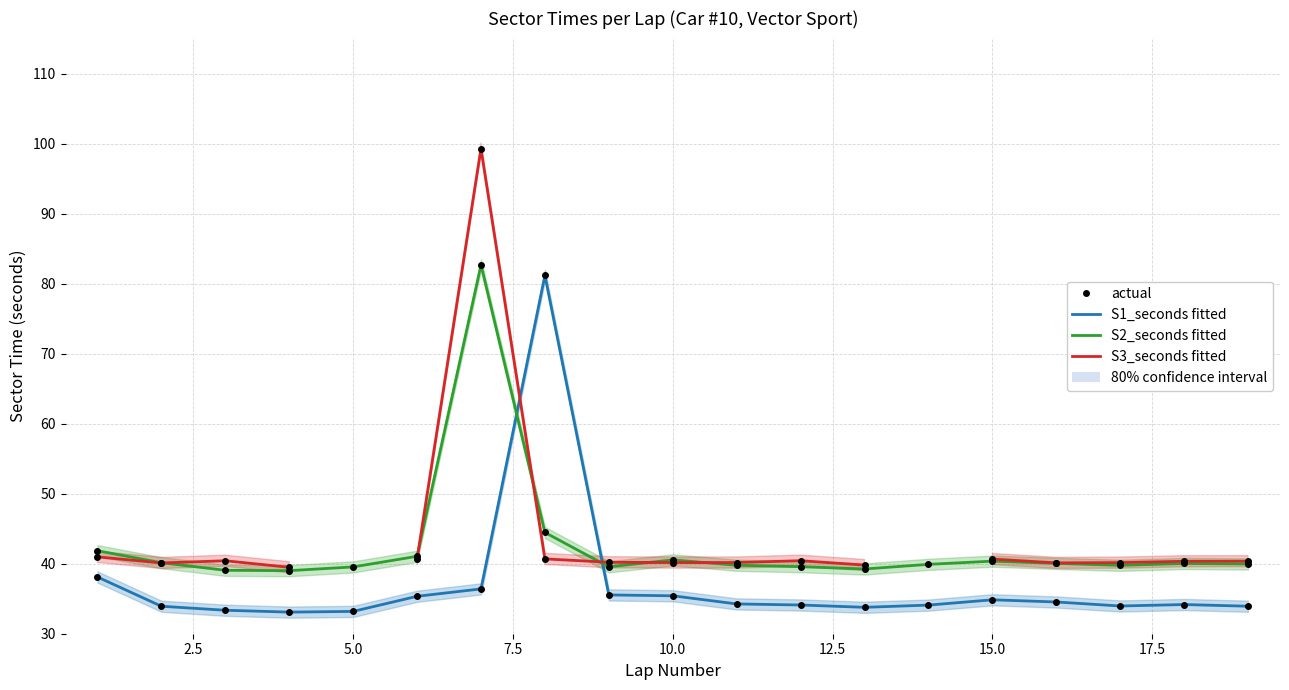

True or false: S3_seconds has more than 1 points higher than both neighbors.

True